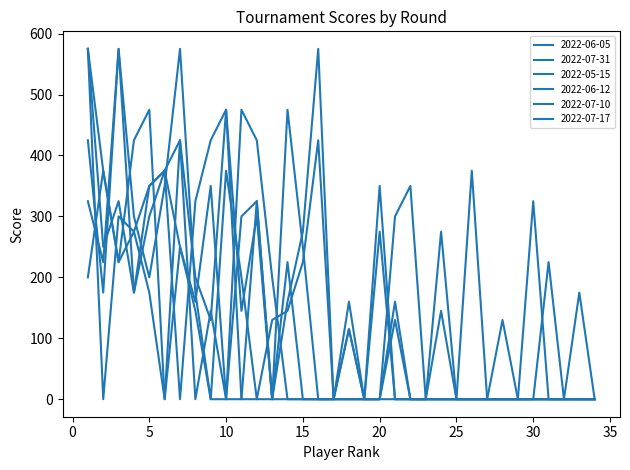

Does the chart have visible grid lines?

No